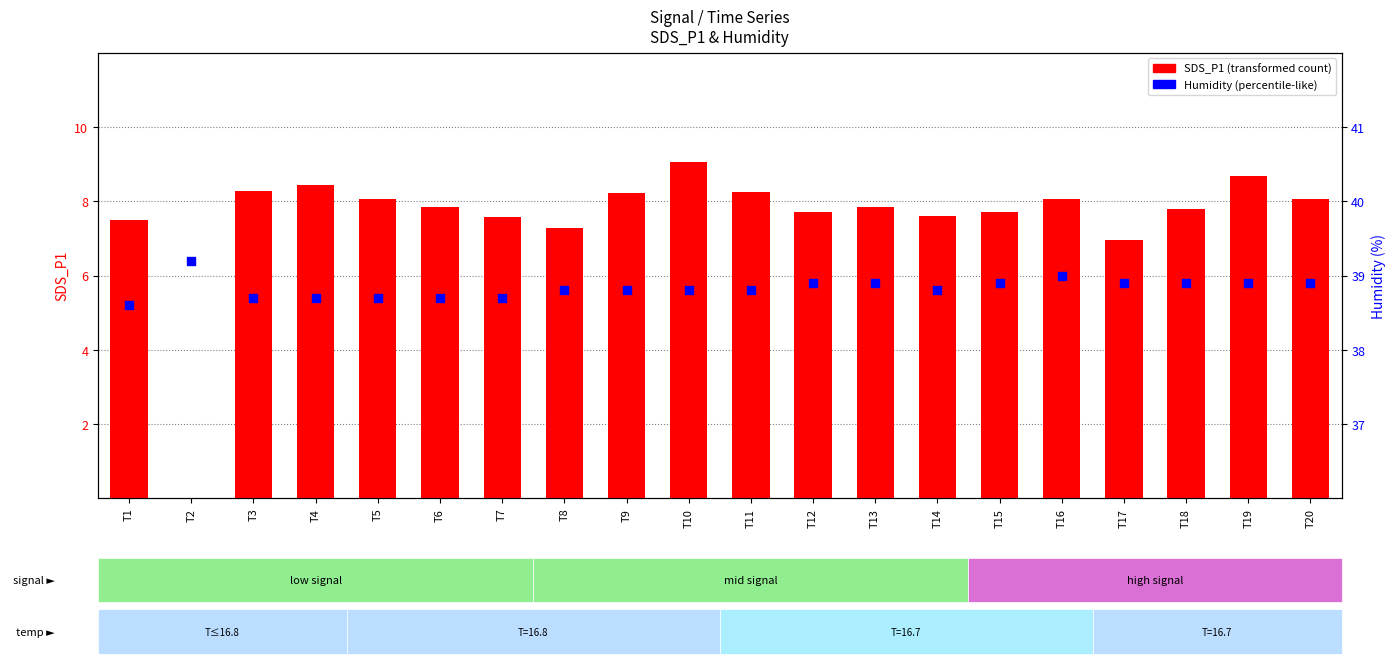

At which category is the sum across all series the highest?

T10